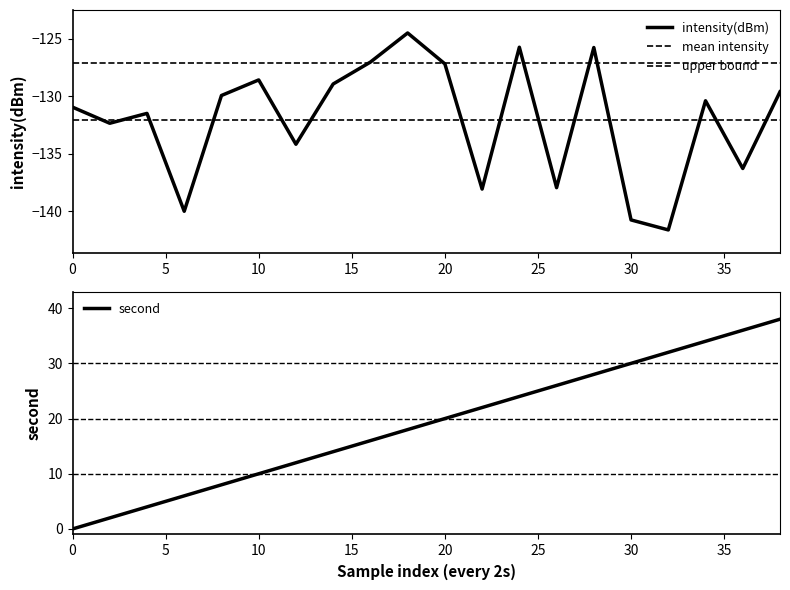

List the series in order of their overall mean, lowest first.

intensity(dBm), second